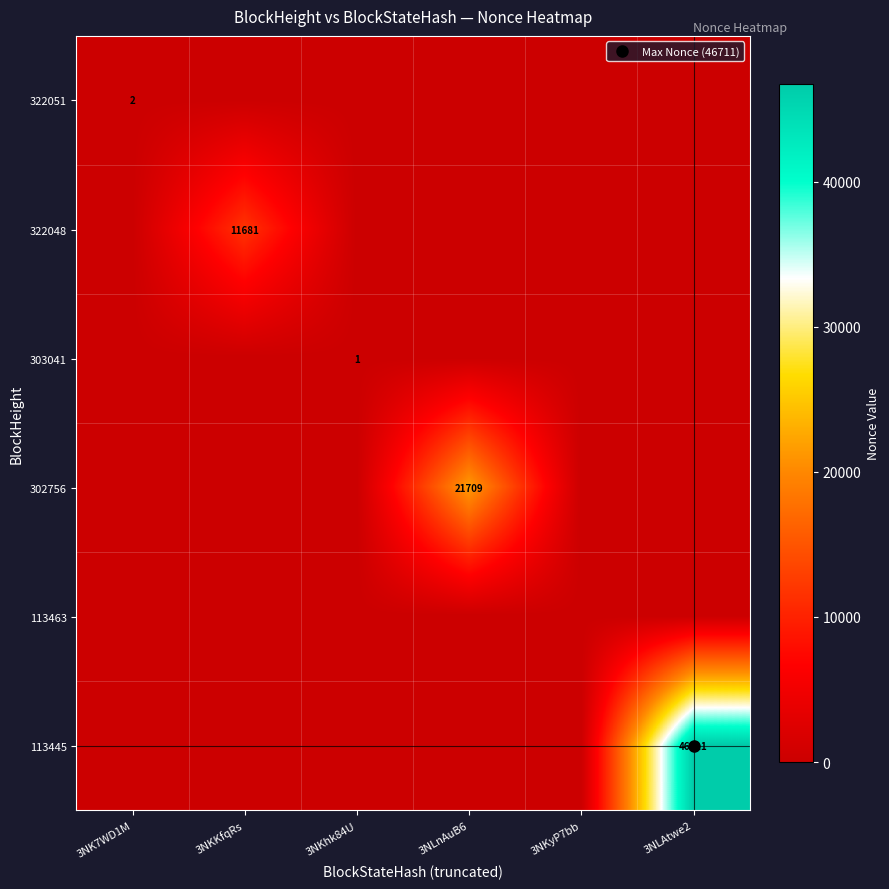

At which label is 113445 closest to 23355?

3NK7WD1M